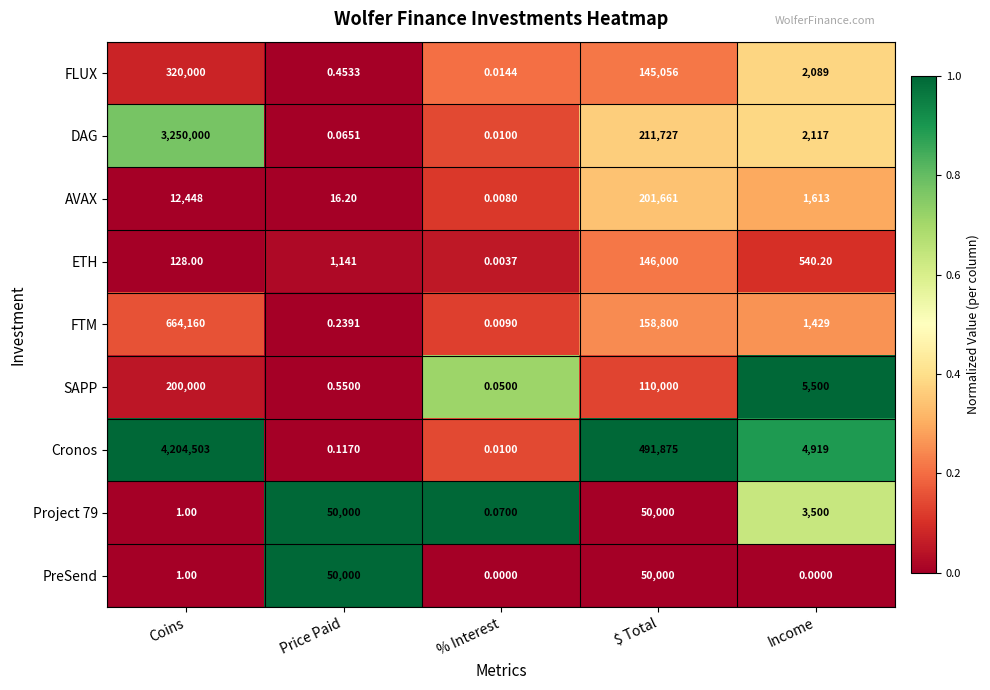

Which series has the largest total across all categories?

Cronos